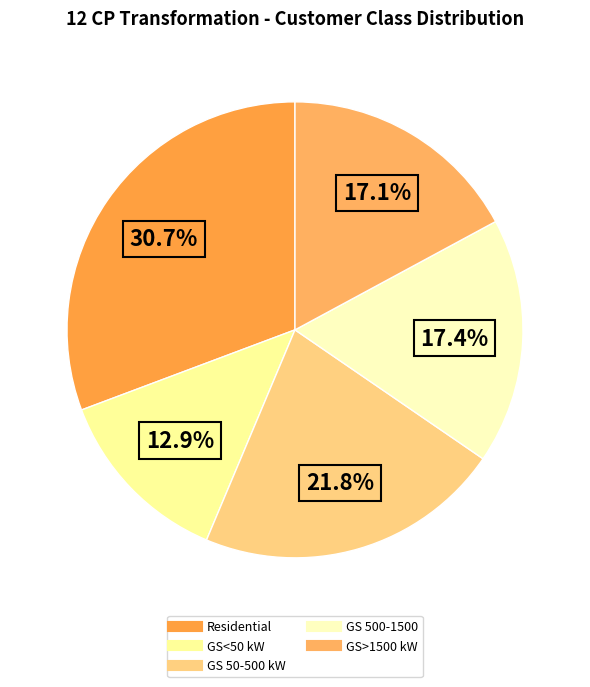

How many segments does this pie chart have?

5